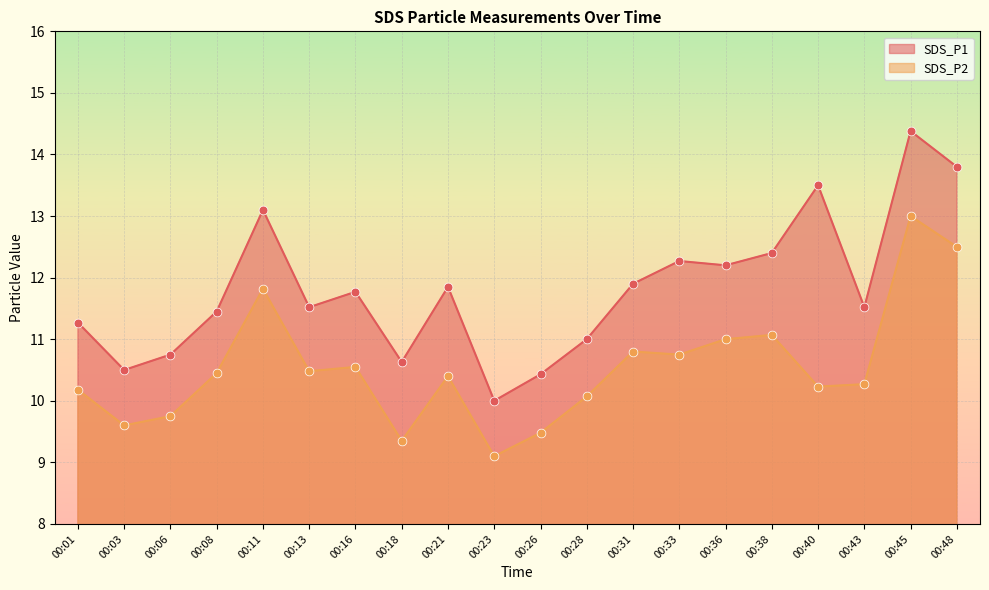

Is the value of SDS_P1 at 00:13 greater than the value of SDS_P2 at 00:45?

No